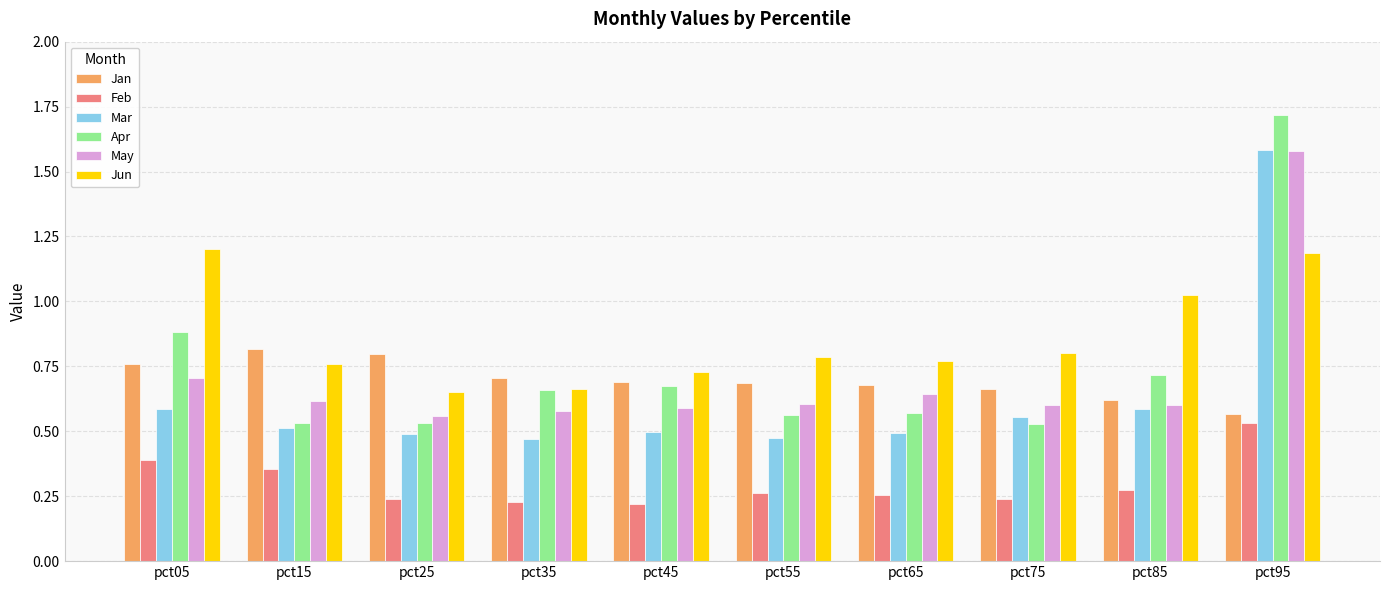

What is the difference between the maximum and minimum values in the Mar series?

1.1